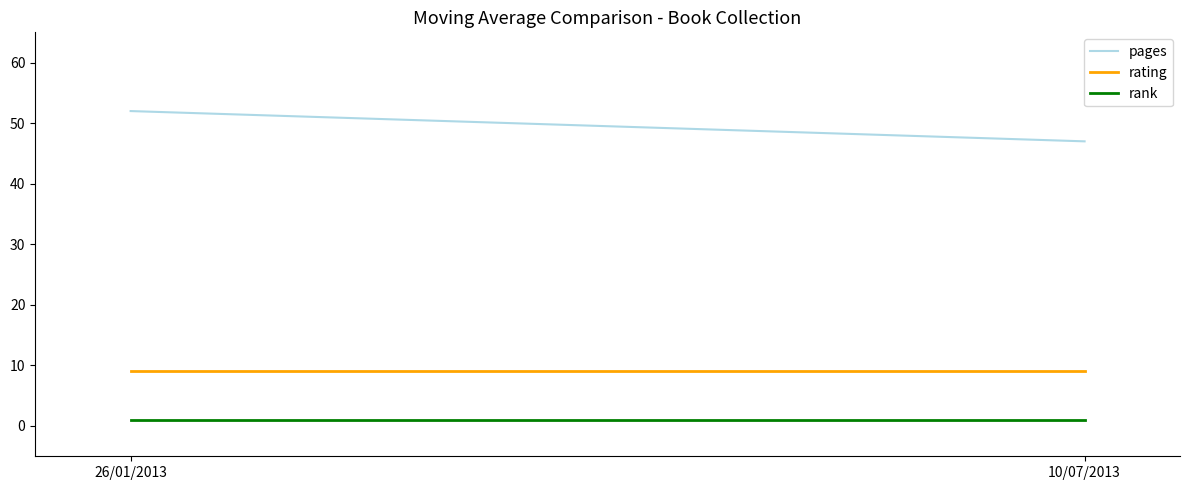

Is it true that rank equals 1 at 10/07/2013?

False